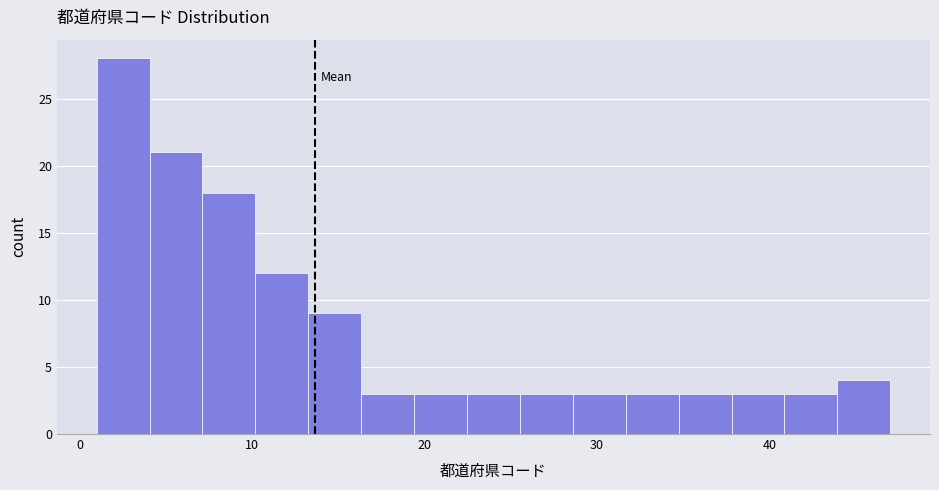

Around what value on the x-axis is the tallest bar? Give the approximate position of its centre, as read against the axis.

3